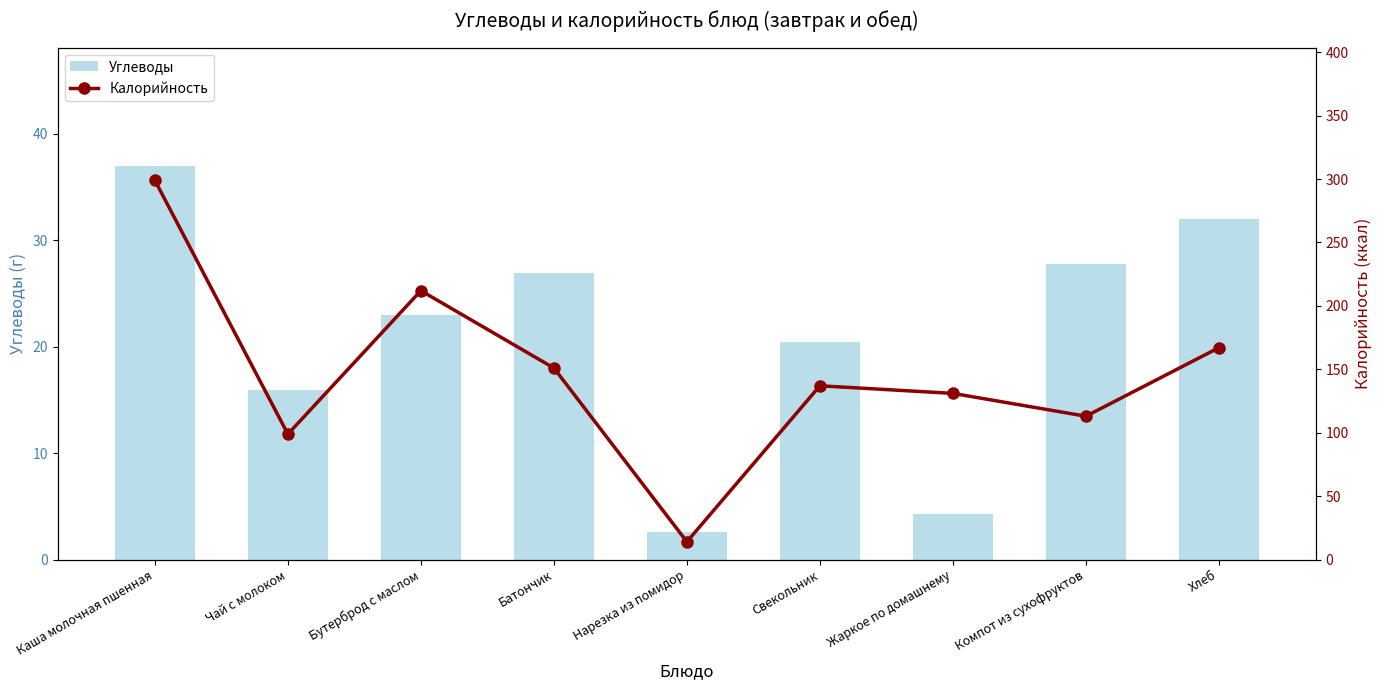

At how many categories does at least one series exceed 165?

3